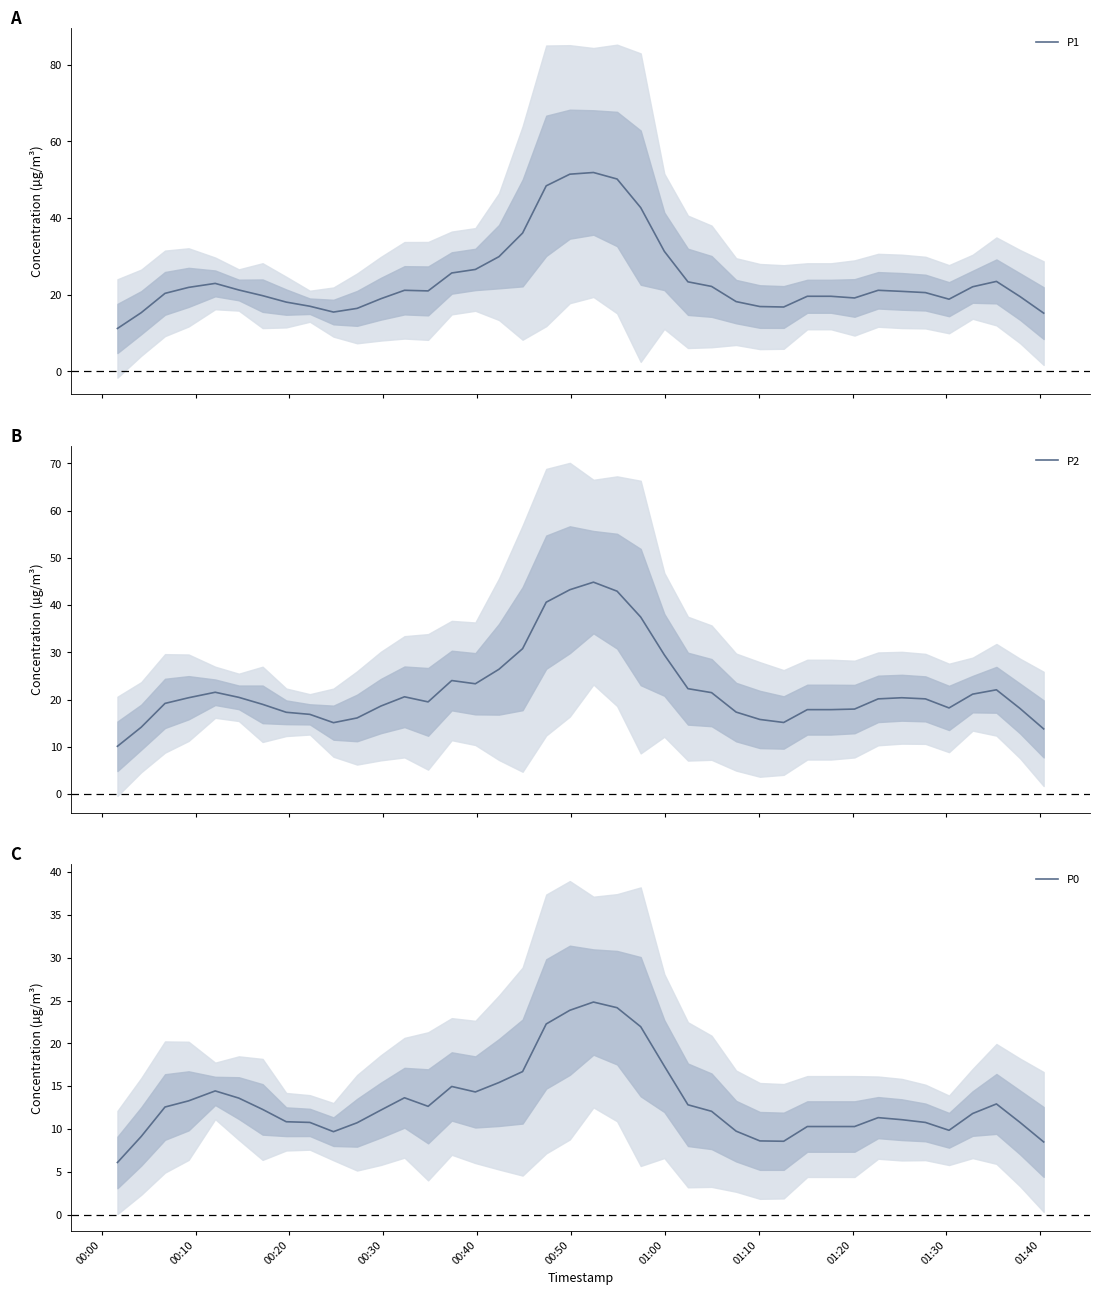

What is the highest value of the P1 series?

51.9